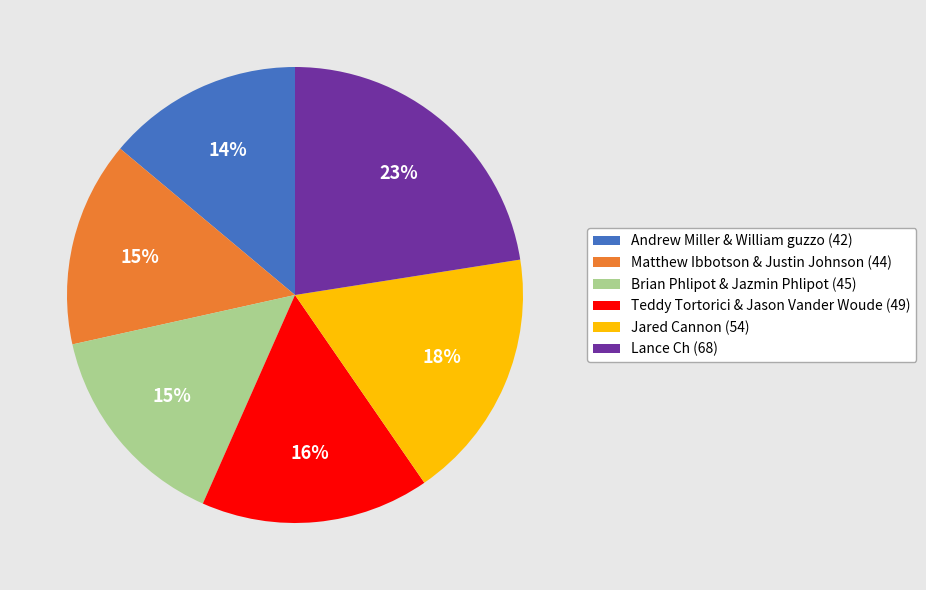

Between Brian Phlipot & Jazmin Phlipot (45) and Teddy Tortorici & Jason Vander Woude (49), which is larger?

Teddy Tortorici & Jason Vander Woude (49)